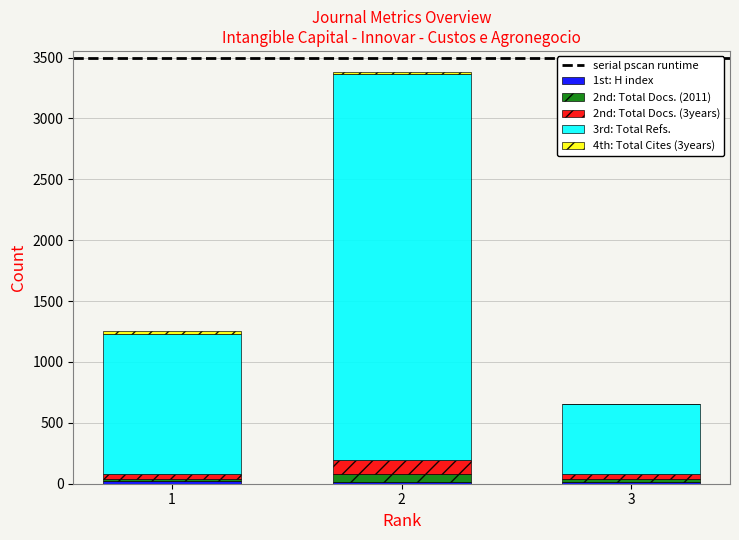

What is the difference between the maximum and minimum values in the 2nd: Total Docs. (3years) series?

79